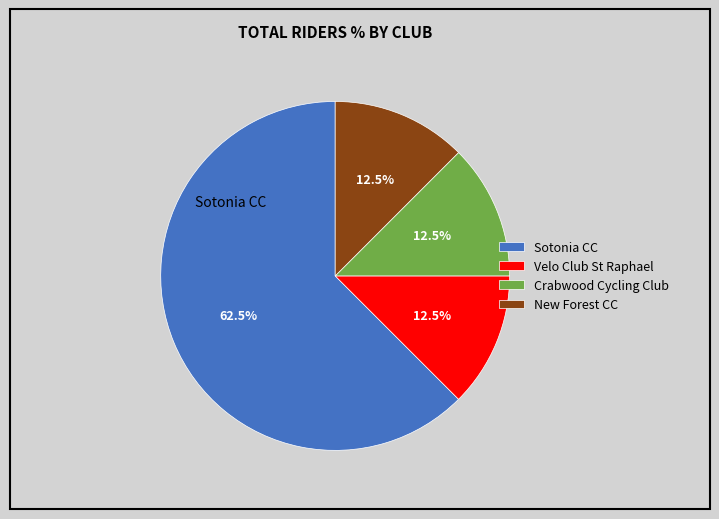

To the nearest percent, what is the combined percentage of Sotonia CC and New Forest CC?

75%